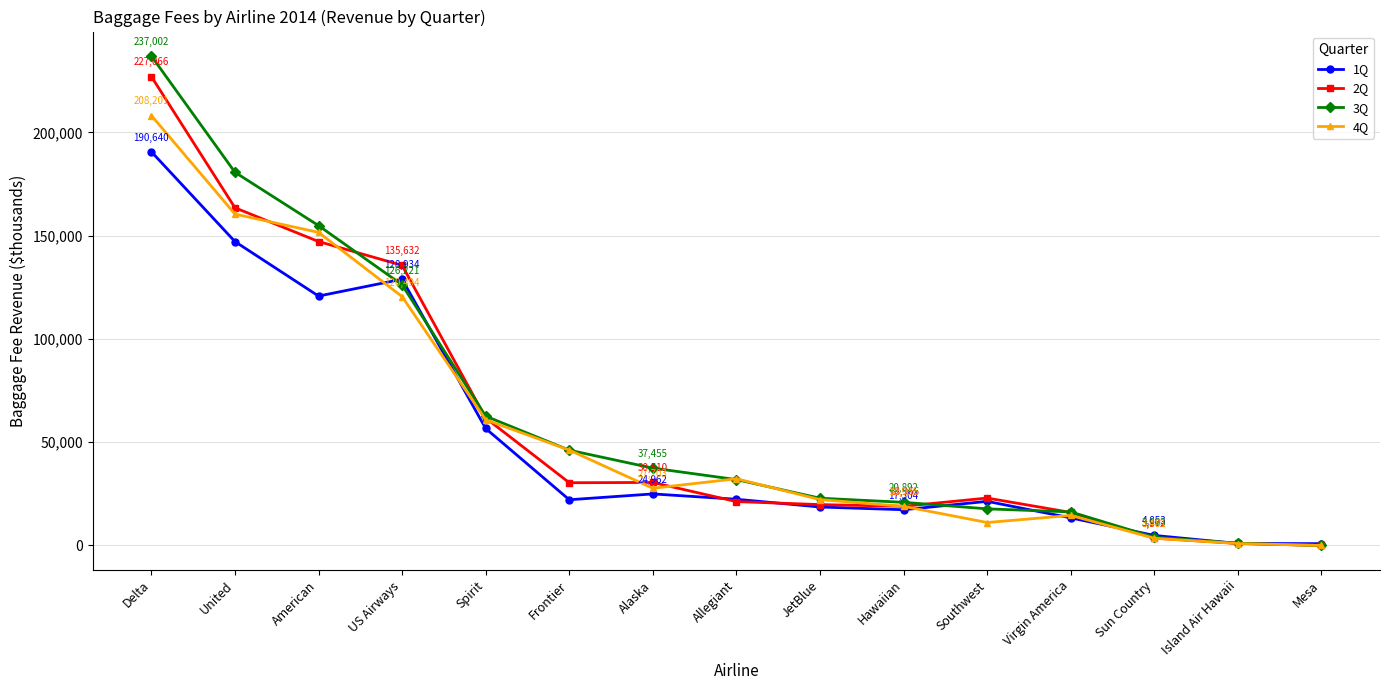

What is the spread (max minus min) of values at JetBlue?

4265